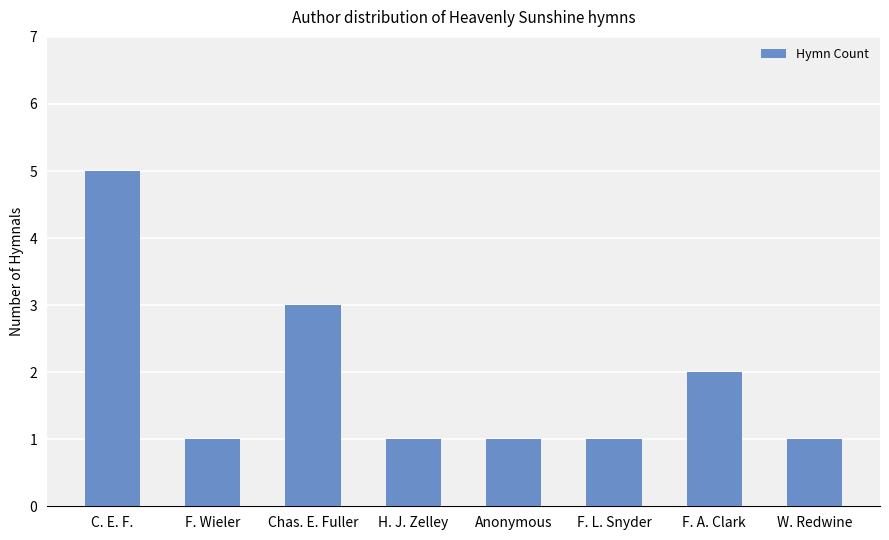

What is the sum of the values at Anonymous and F. Wieler?

2